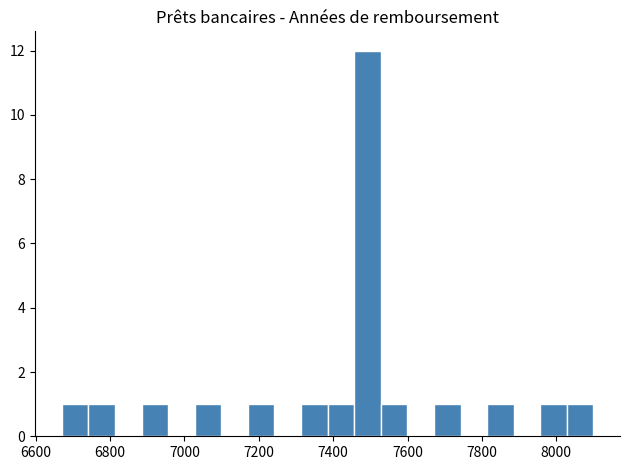

Around what value on the x-axis is the tallest bar? Give the approximate position of its centre, as read against the axis.

7500